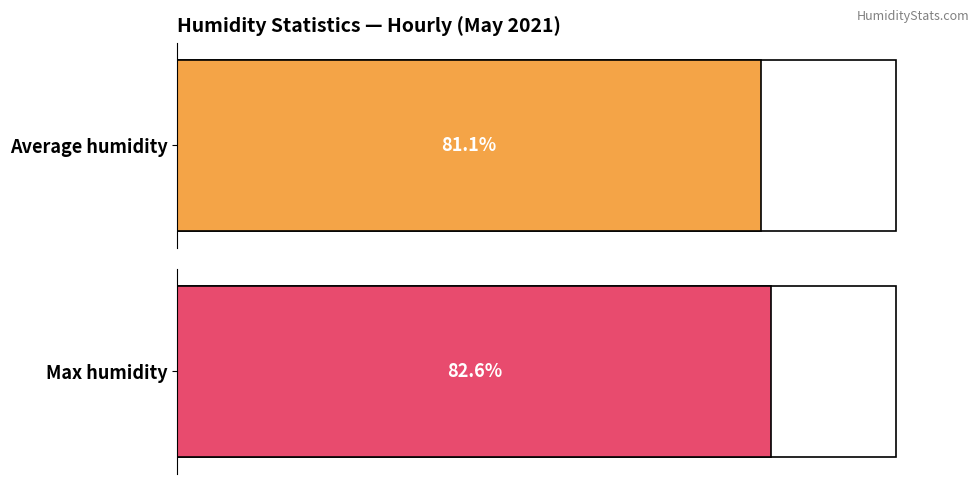

Which series has the largest range (max minus min)?

Average humidity